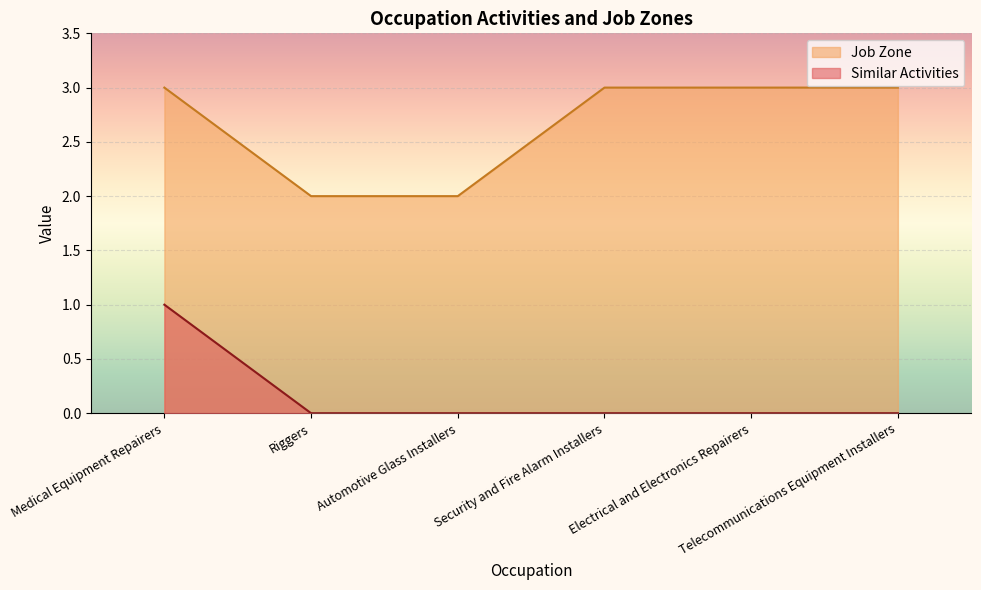

What is the label of the 3rd point from the right?

Security and Fire Alarm Installers